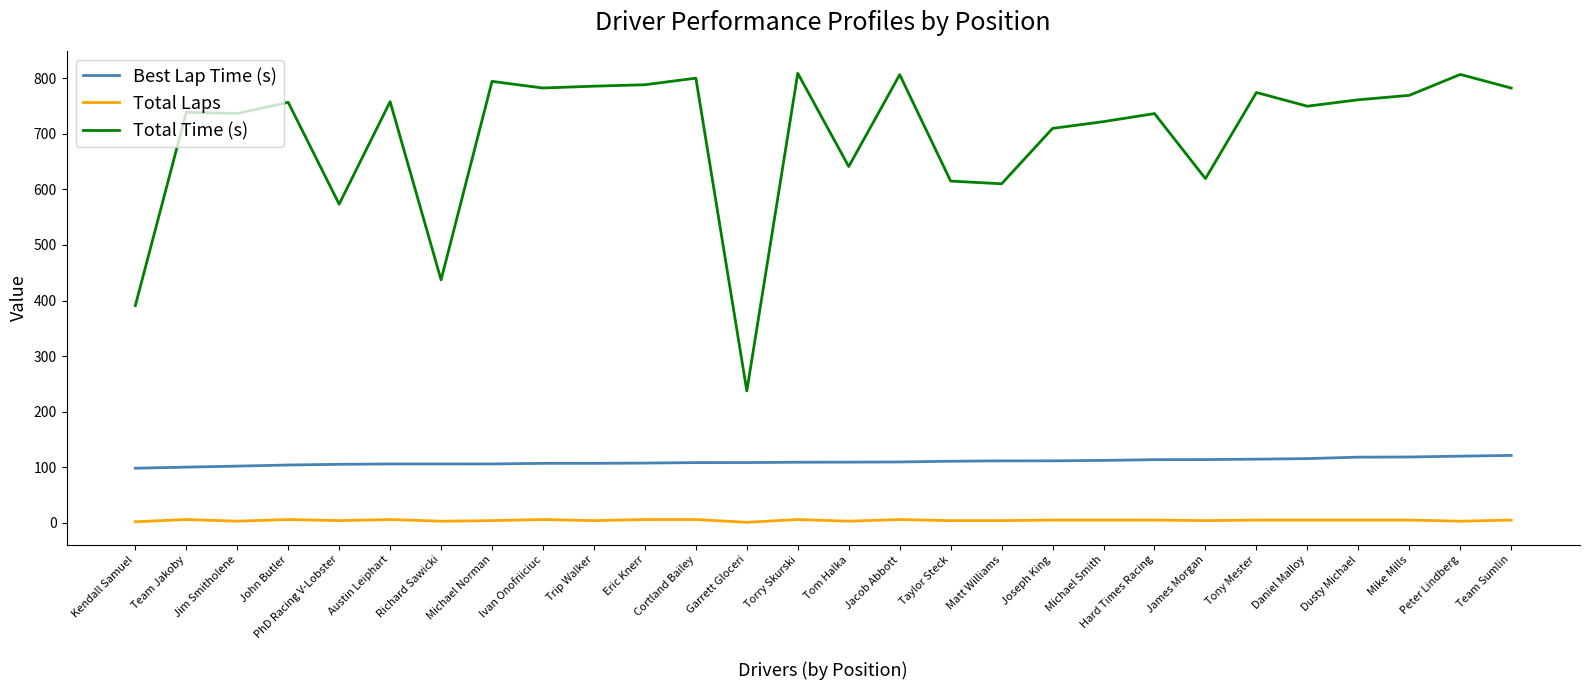

The Best Lap Time (s) series shows 79.0 at Peter Lindberg. True or false?

False